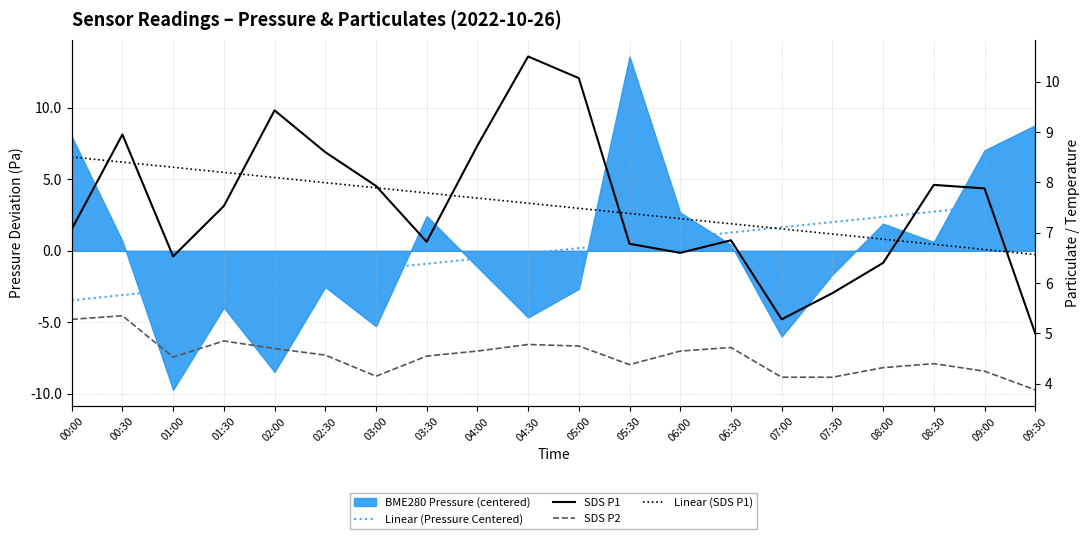

What is the minimum value for Linear (Pressure Centered)?

-3.5